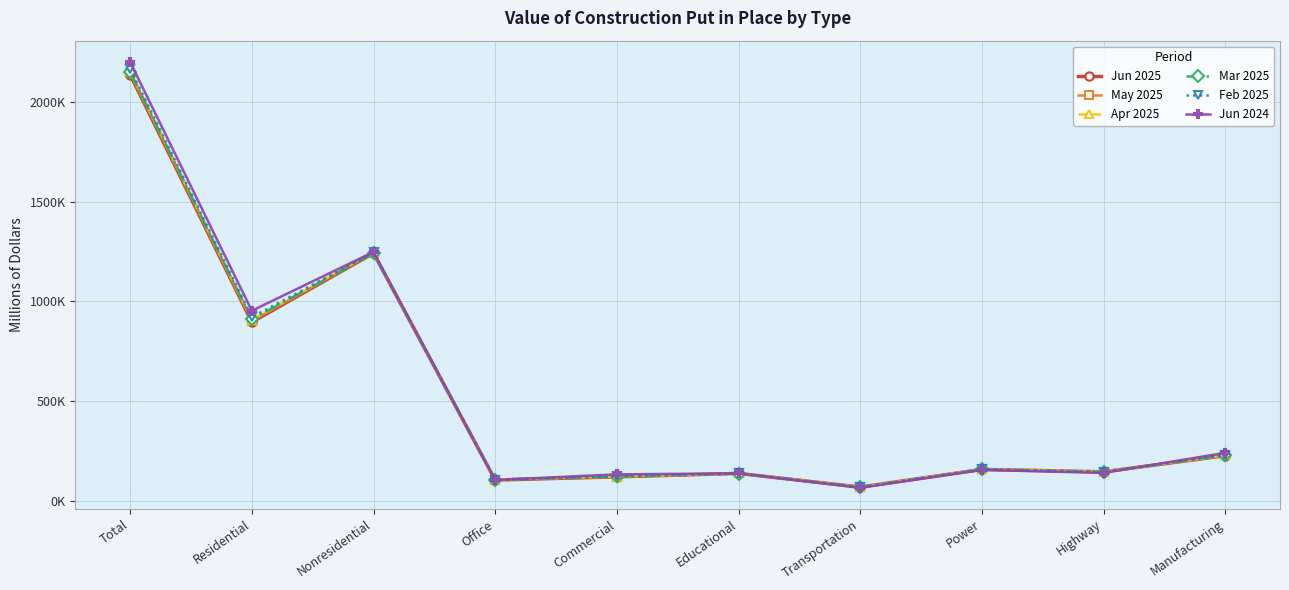

True or false: Feb 2025 and Mar 2025 cross at least once.

True